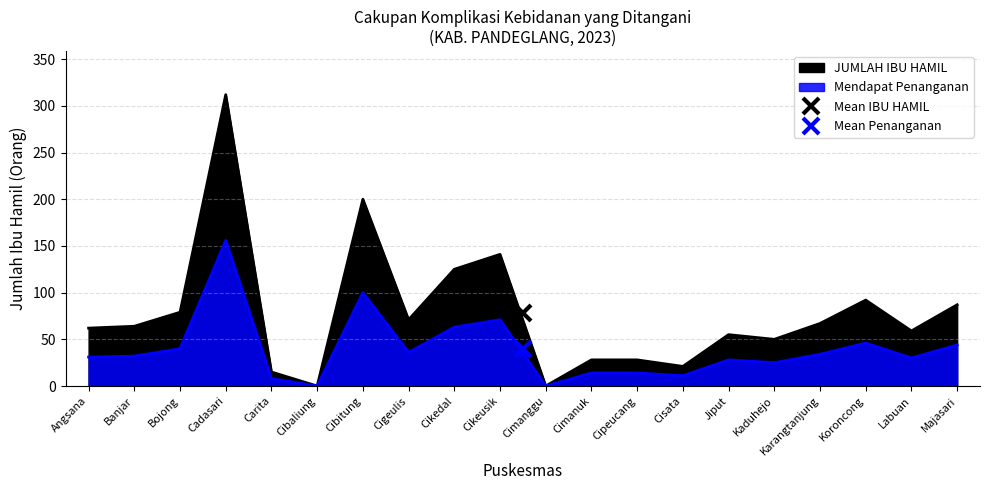

What is the sum of the Mendapat Penanganan values at Majasari and Angsana?

75